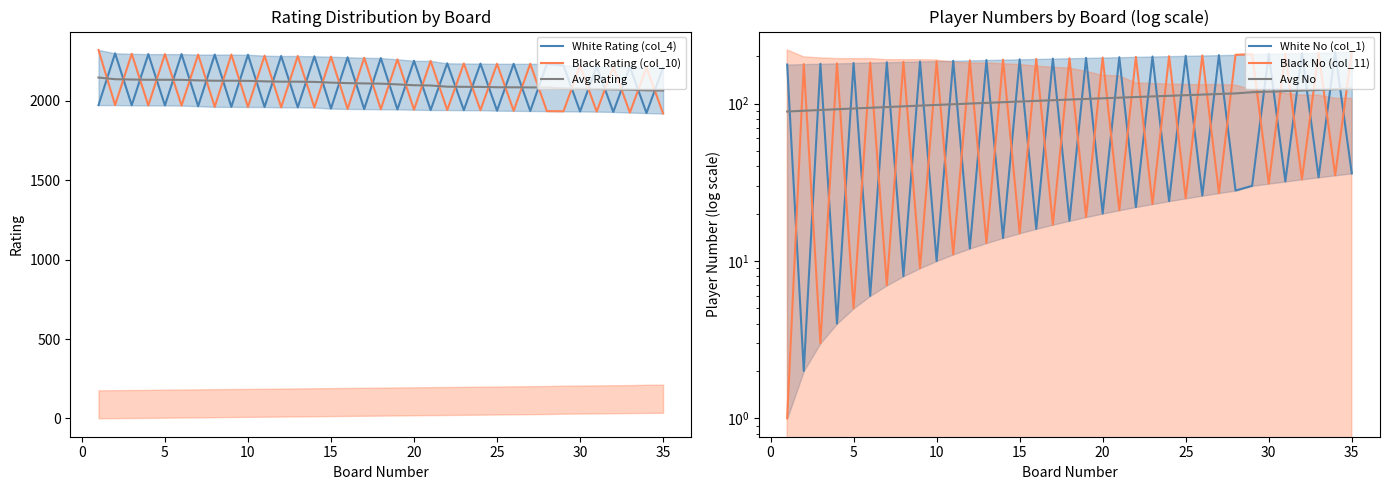

The value of Avg Rating at 15 is 2113.5. True or false?

True